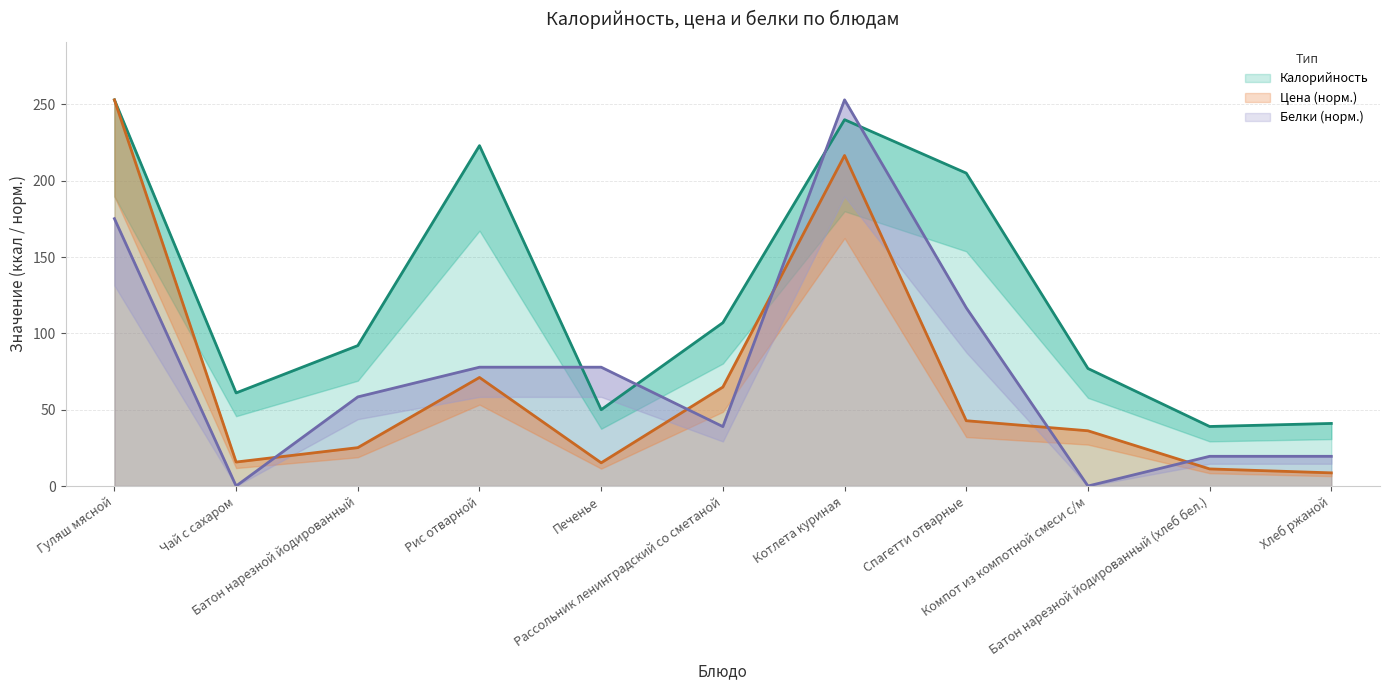

Reading left to right, extract all data points from this chart.

Цена: Гуляш мясной=253.0	Чай с сахаром=15.7	Батон нарезной йодированный=25.1	Рис отварной=71.1	Печенье=15.2	Рассольник ленинградский со сметаной=64.8	Котлета куриная=216.6	Спагетти отварные=42.8	Компот из компотной смеси с/м=36.2	Батон нарезной йодированный (хлеб бел.)=11.2	Хлеб ржаной=8.6
Калорийность: Гуляш мясной=253.0	Чай с сахаром=61.0	Батон нарезной йодированный=92.0	Рис отварной=223.0	Печенье=50.0	Рассольник ленинградский со сметаной=107.0	Котлета куриная=240.0	Спагетти отварные=205.0	Компот из компотной смеси с/м=77.0	Батон нарезной йодированный (хлеб бел.)=39.0	Хлеб ржаной=41.0
Белки: Гуляш мясной=175.2	Чай с сахаром=0.0	Батон нарезной йодированный=58.4	Рис отварной=77.8	Печенье=77.8	Рассольник ленинградский со сметаной=38.9	Котлета куриная=253.0	Спагетти отварные=116.8	Компот из компотной смеси с/м=0.0	Батон нарезной йодированный (хлеб бел.)=19.5	Хлеб ржаной=19.5